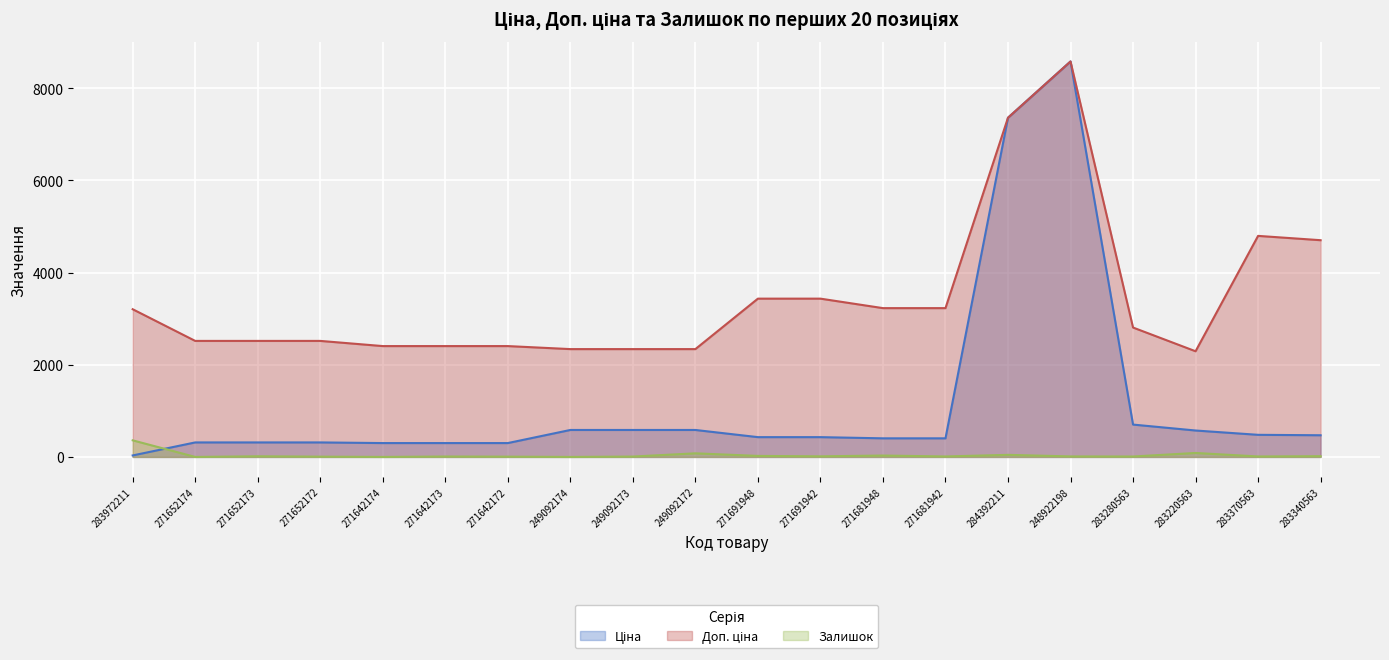

What is the label of the 16th point from the right?

271642174